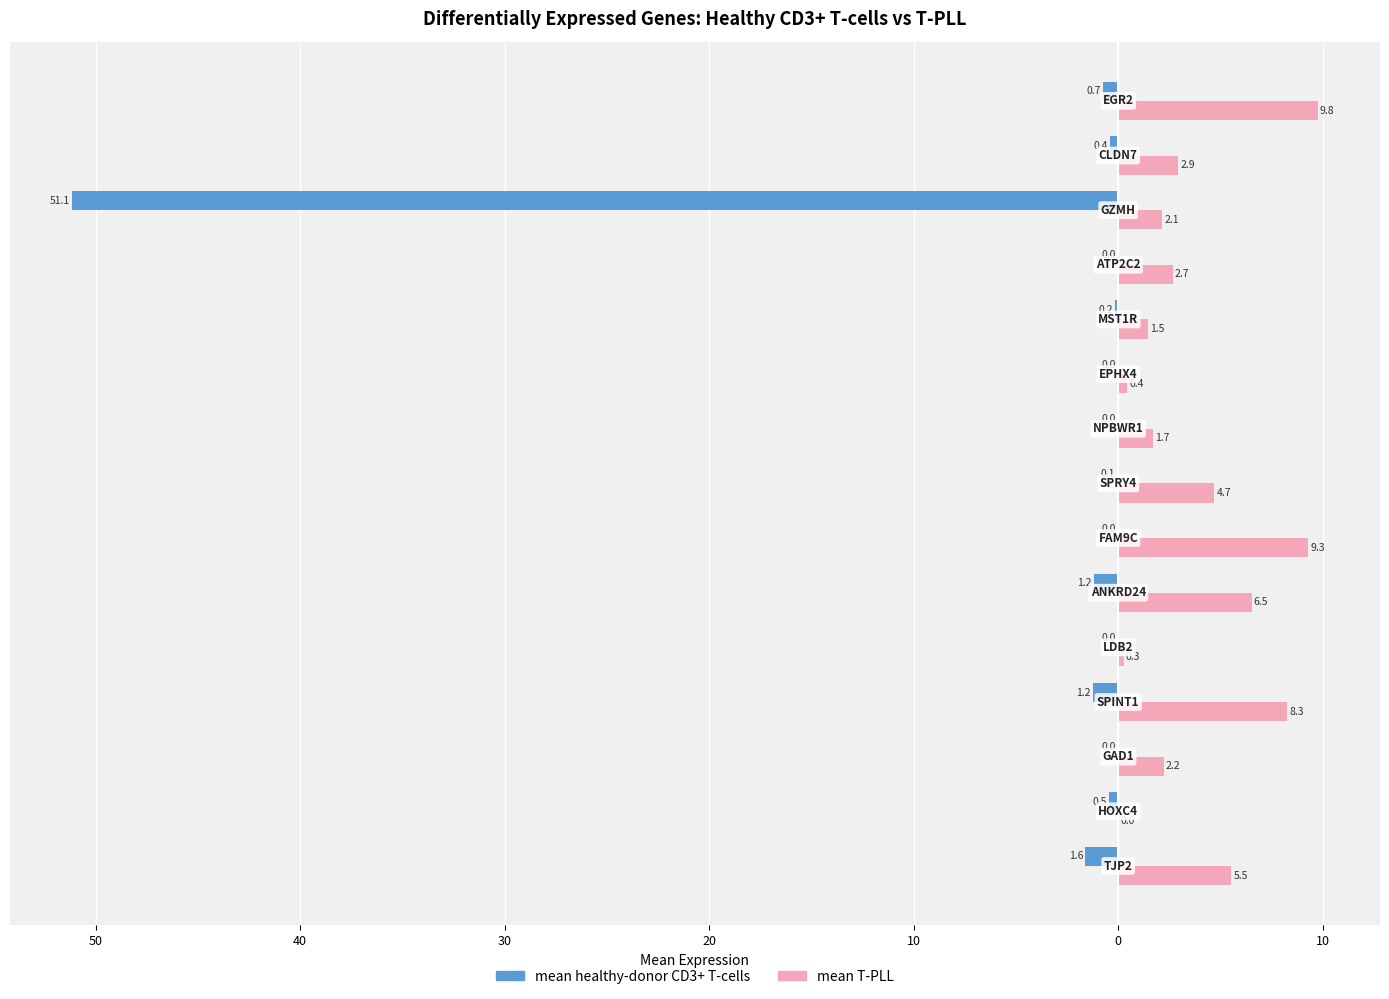

What are all the series names shown in the legend?

mean healthy-donor CD3+ T-cells, mean T-PLL